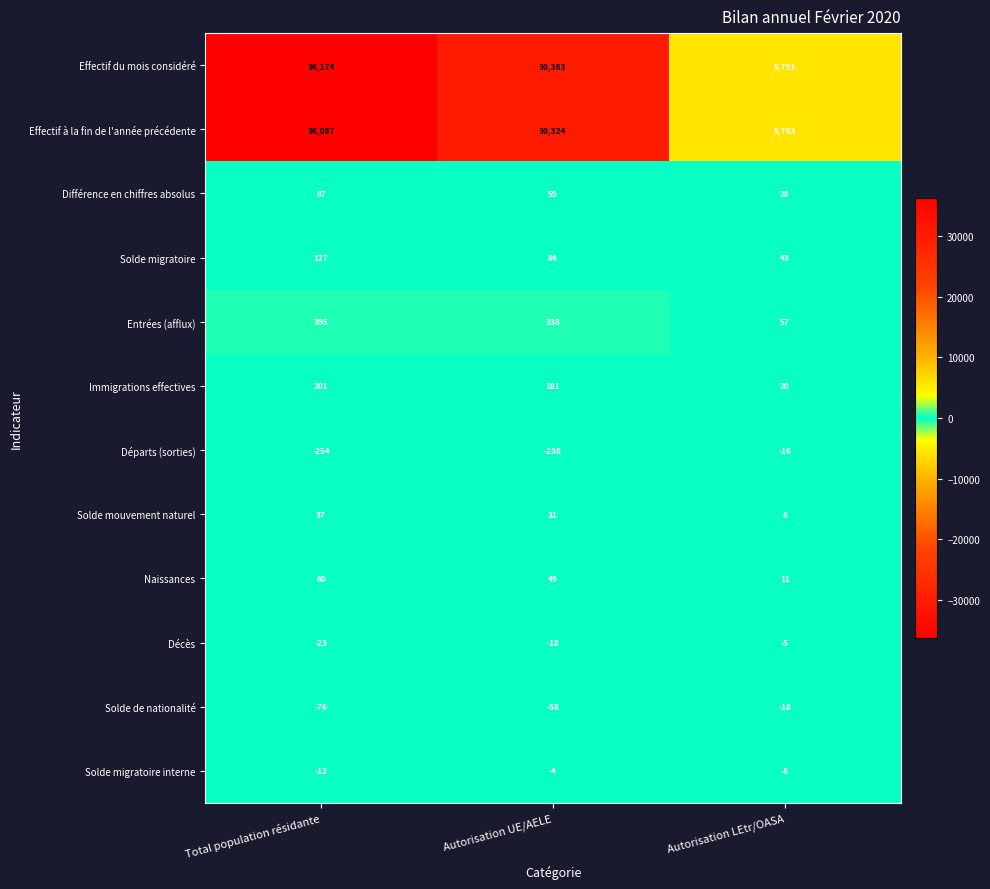

Where does the Différence en chiffres absolus series first go above 59?

Total population résidante